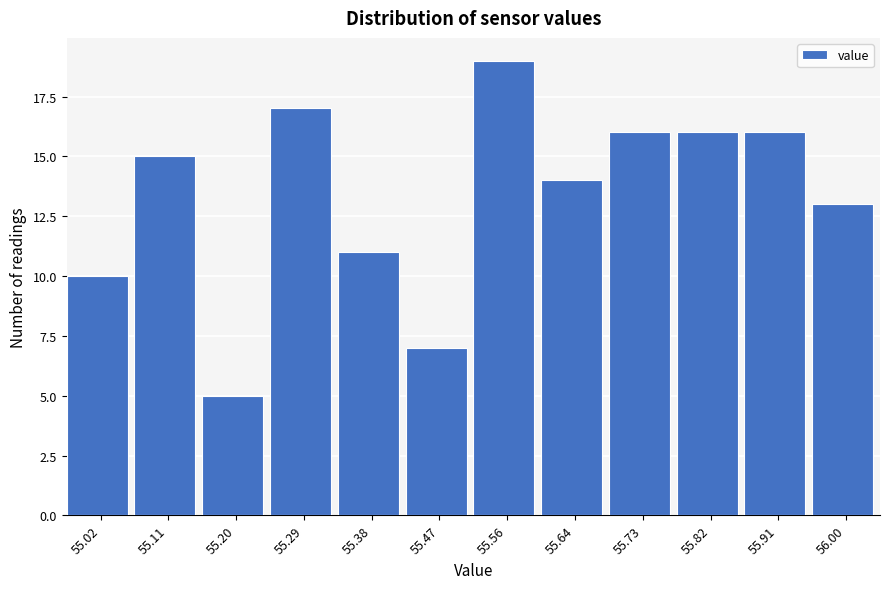

Reading left to right, transcribe all the data shown in this chart.

10	15	5	17	11	7	19	14	16	16	16	13